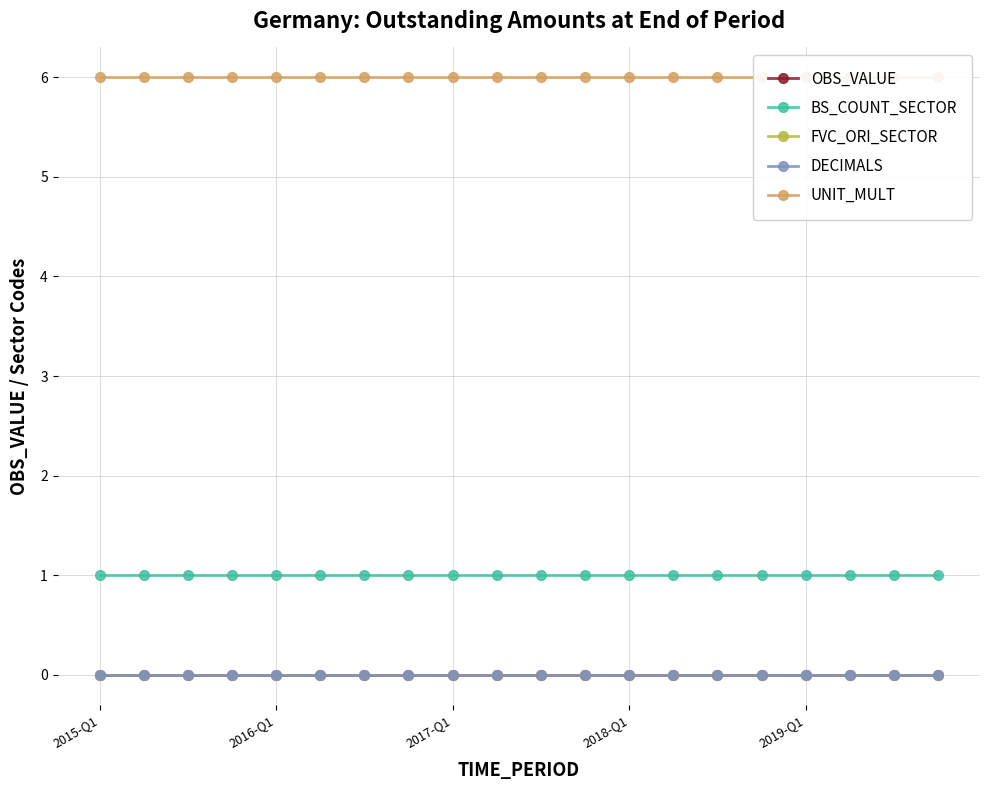

What are all the series names shown in the legend?

OBS_VALUE, BS_COUNT_SECTOR, FVC_ORI_SECTOR, DECIMALS, UNIT_MULT